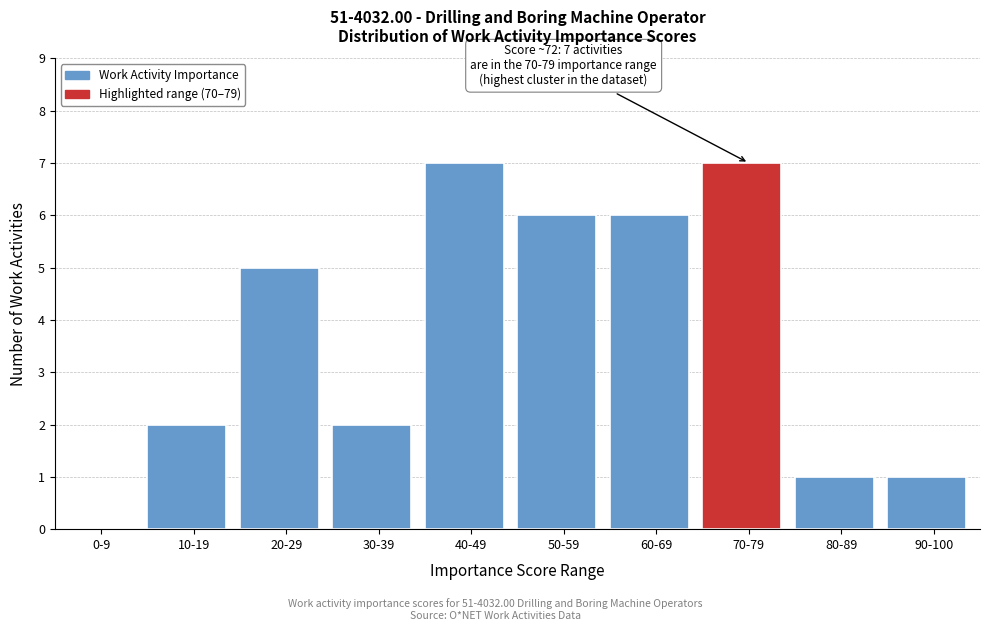

Reading left to right, transcribe all the data shown in this chart.

0-9=0	10-19=2	20-29=5	30-39=2	40-49=7	50-59=6	60-69=6	70-79=7	80-89=1	90-100=1